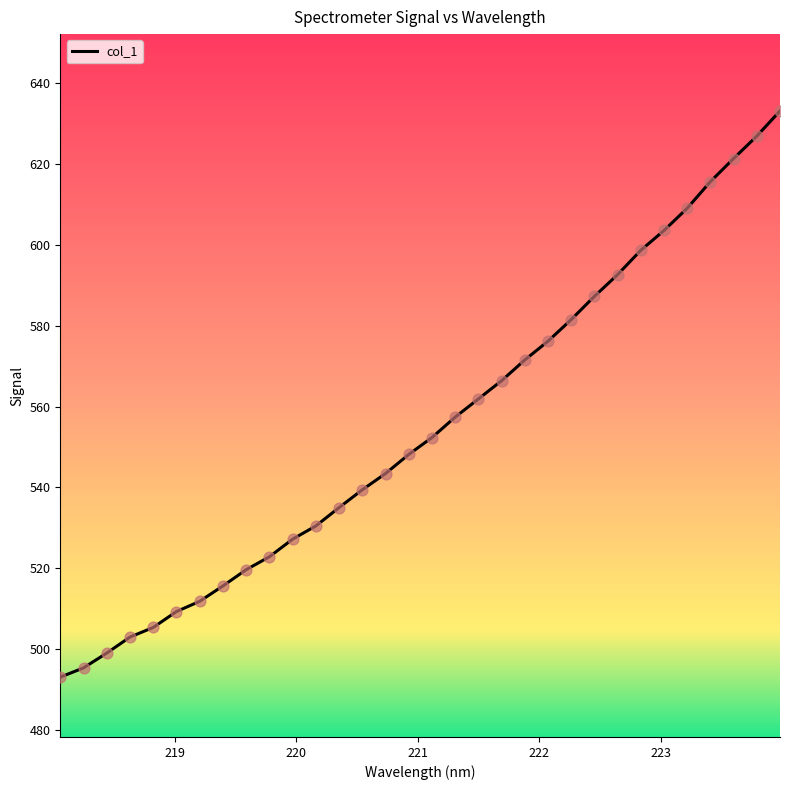

What is the maximum value shown in the chart?

633.1